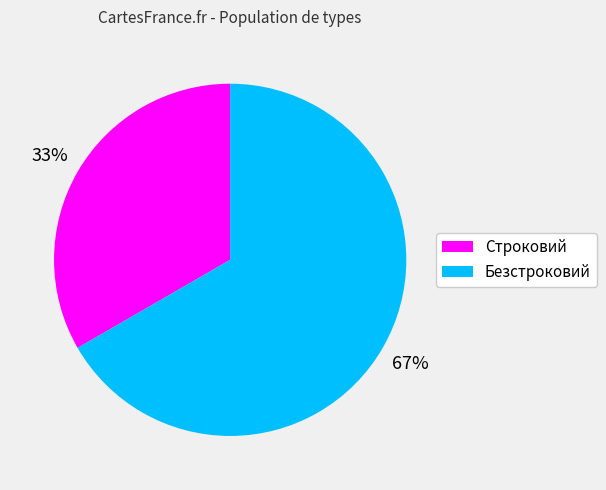

Is the sum of Строковий and Безстроковий greater than half?

Yes